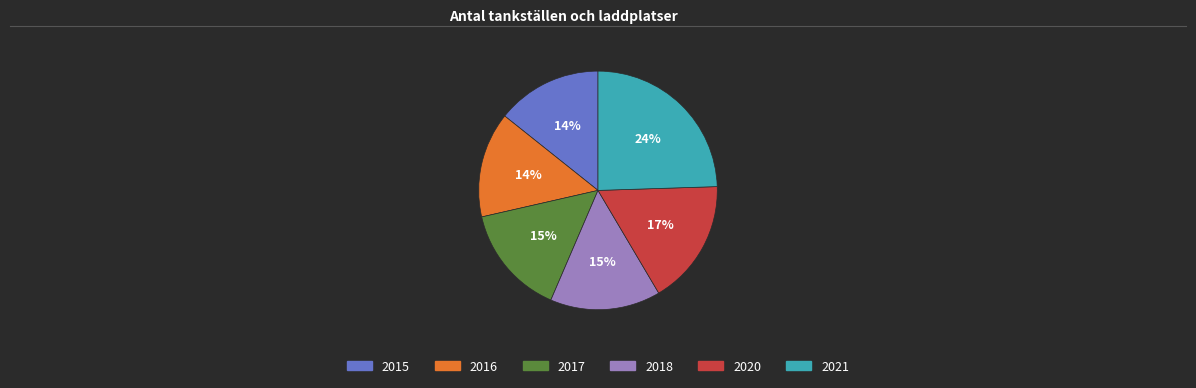

To the nearest percent, what percentage of the pie is 2020?

17%